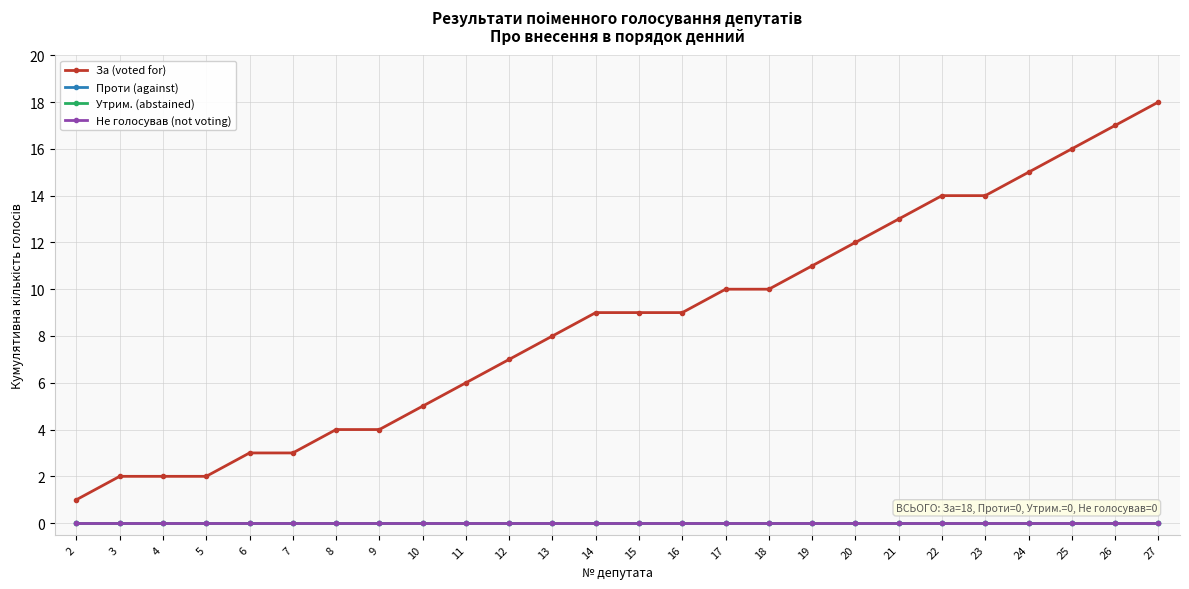

Does the chart have visible grid lines?

Yes